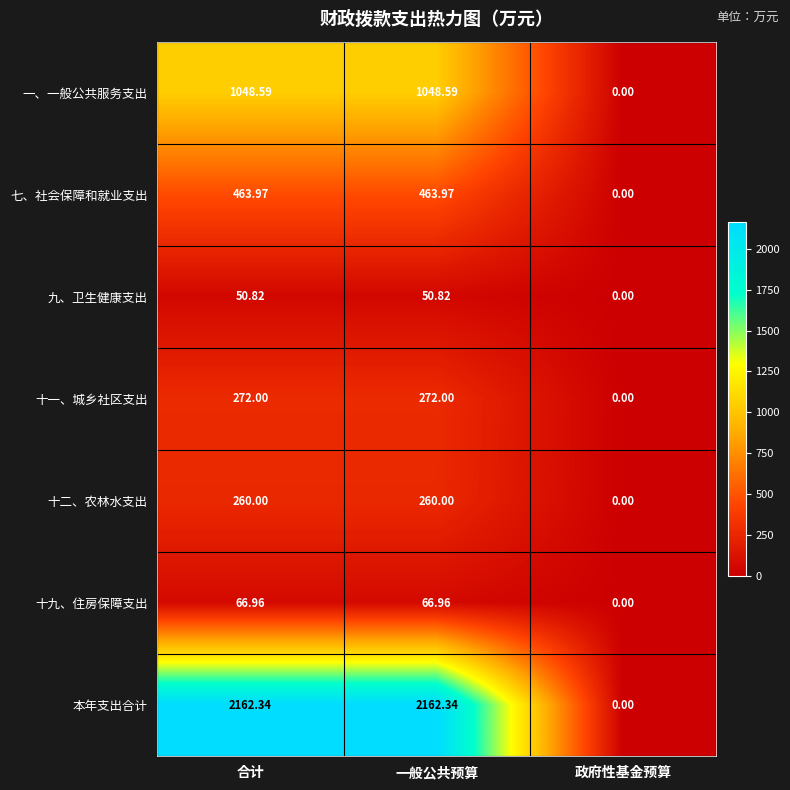

What is the maximum value shown in the chart?

2162.3